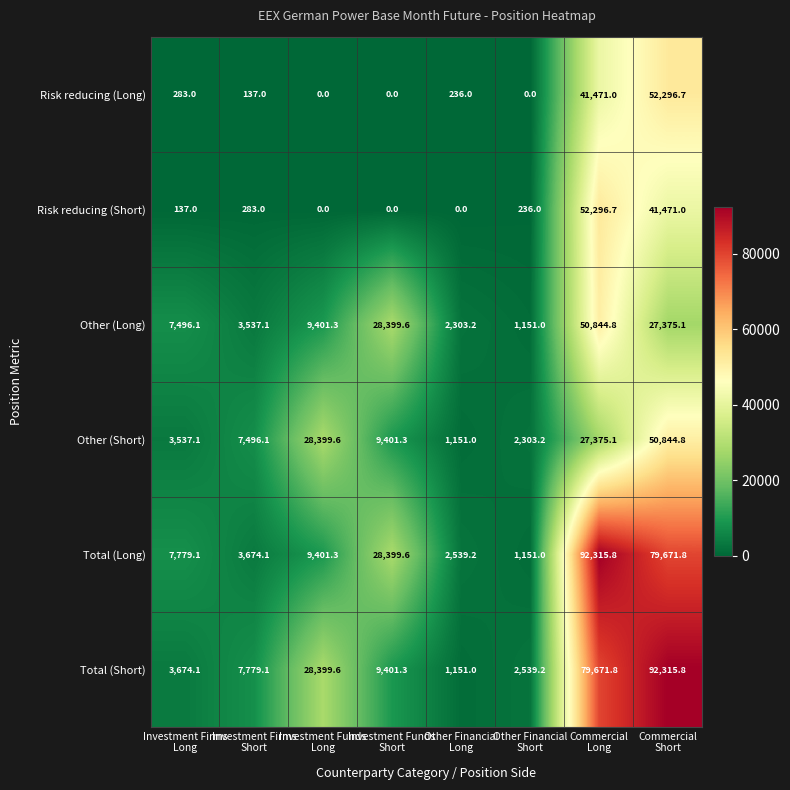

What is the average value of the Risk reducing (Long) series?

11803.0